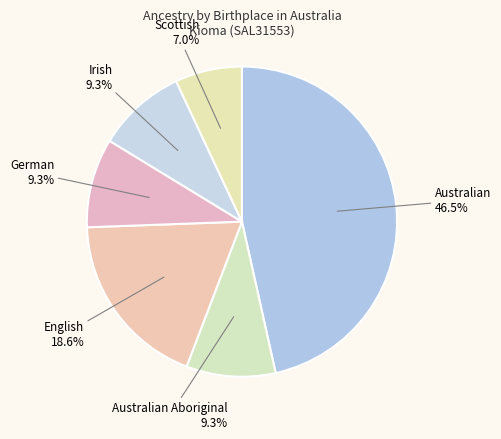

Is it true that Australian is 35% of the pie?

False